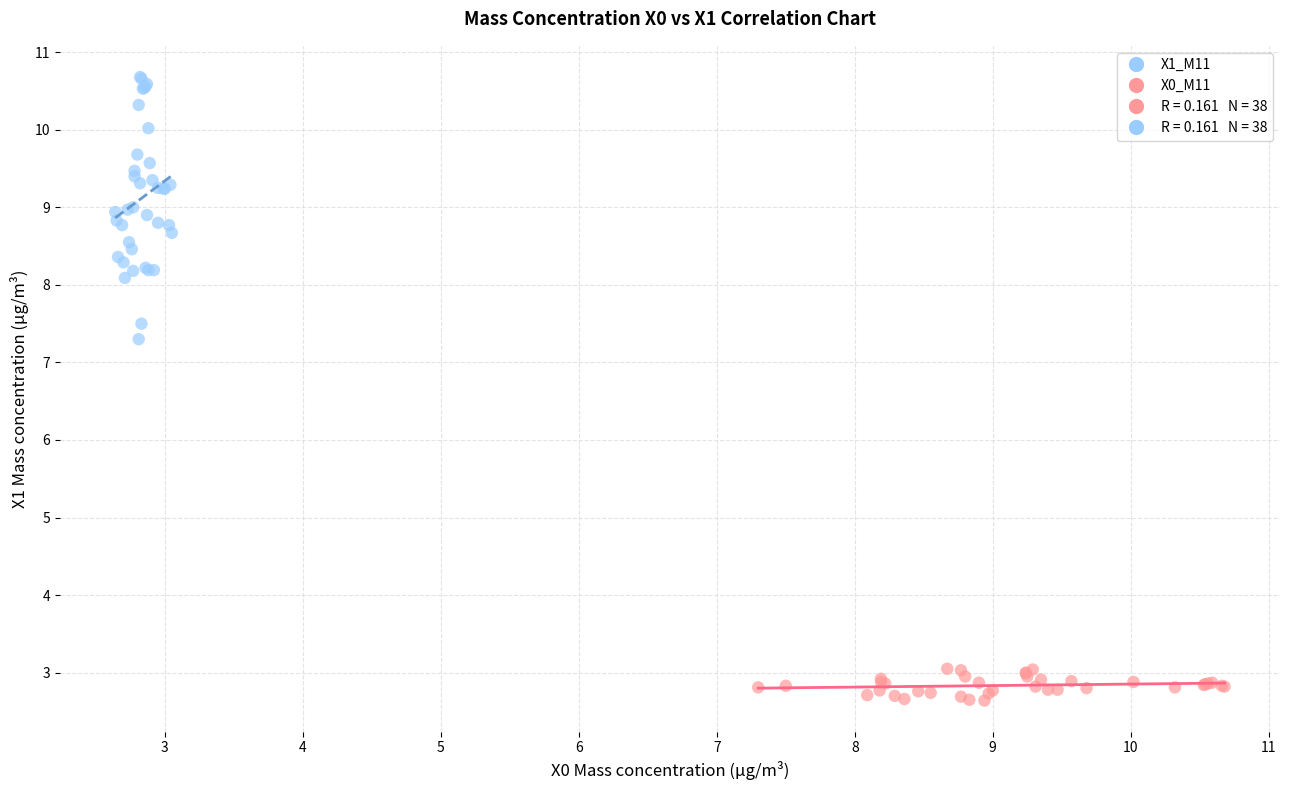

Which series contains the highest Y value?

X1_M11